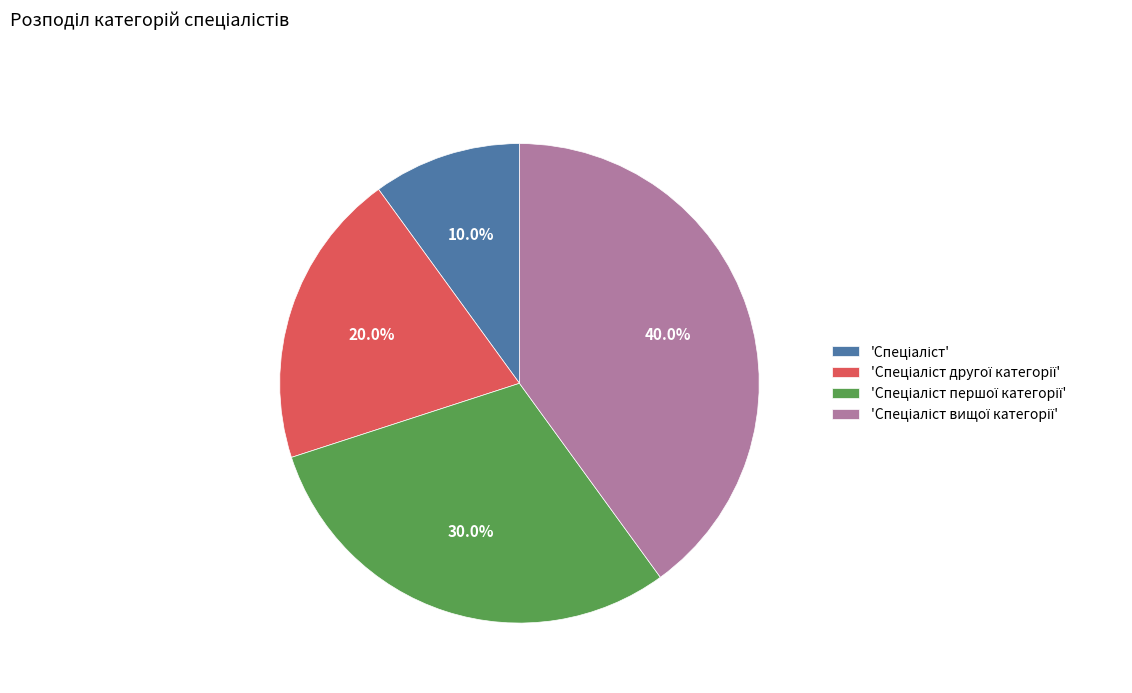

Is there a majority slice in this chart?

No